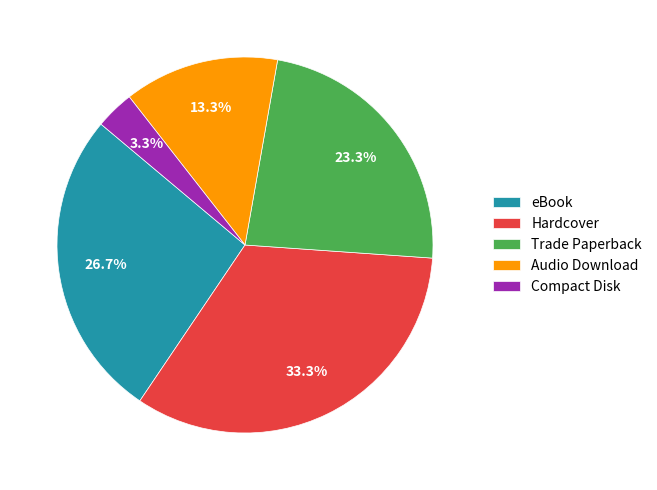

How much of the chart is everything except eBook?

73.3%